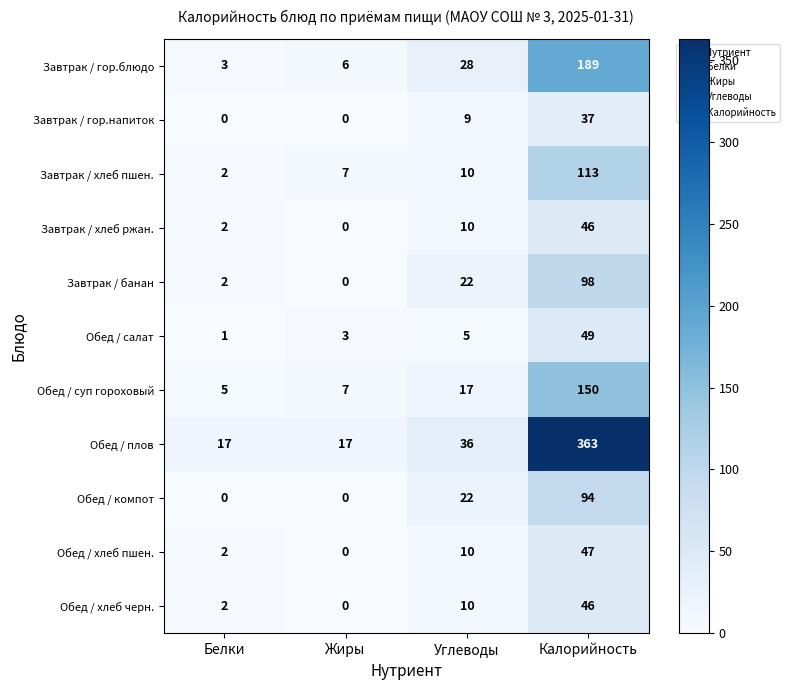

At which label is Обед / суп гороховый closest to 77?

Углеводы